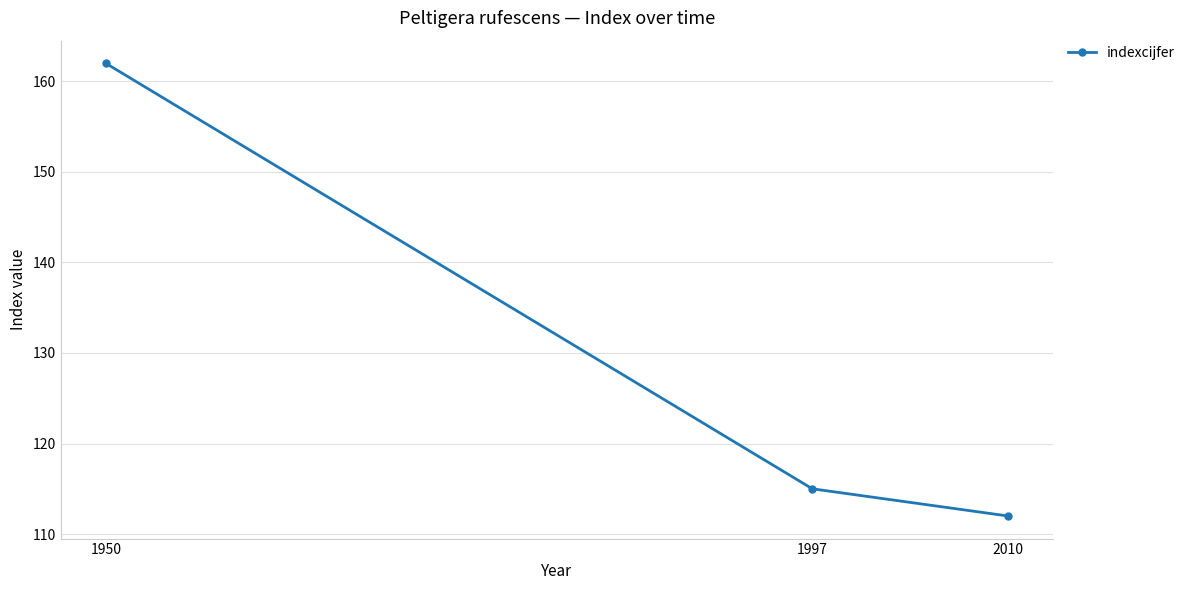

The chart shows a value of 115 at 1997. True or false?

True